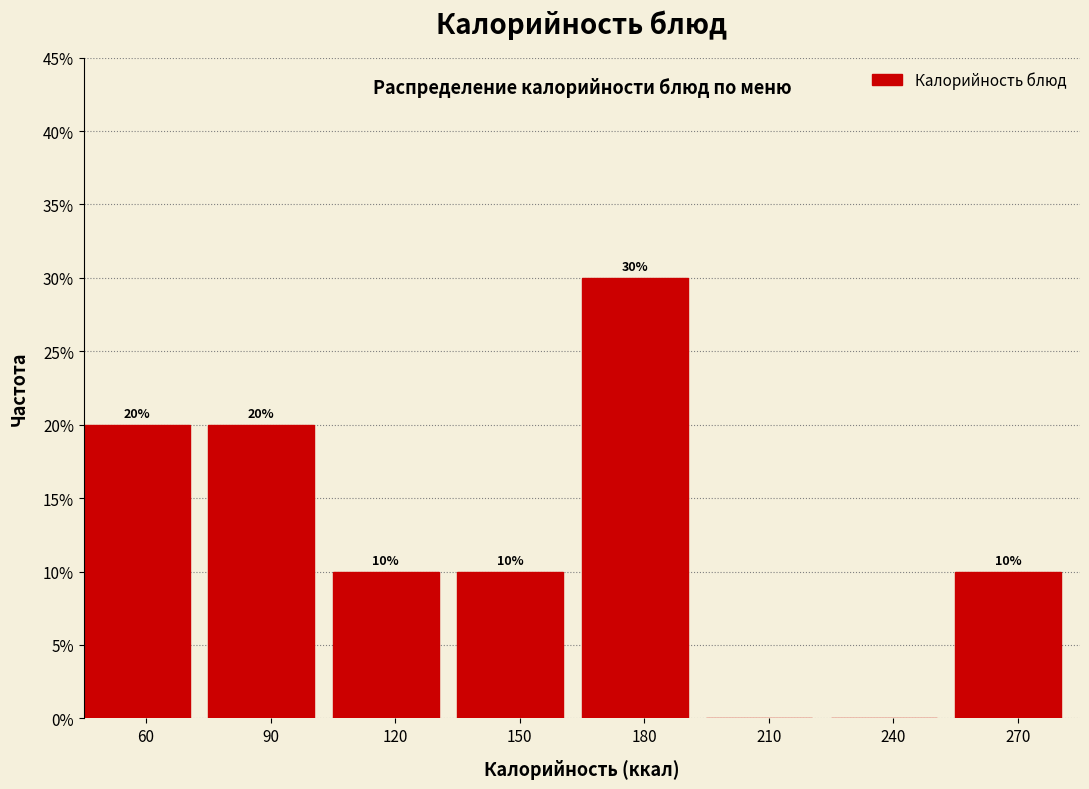

Reading right to left, extract all data points from this chart.

270=10	240=0	210=0	180=30	150=10	120=10	90=20	60=20